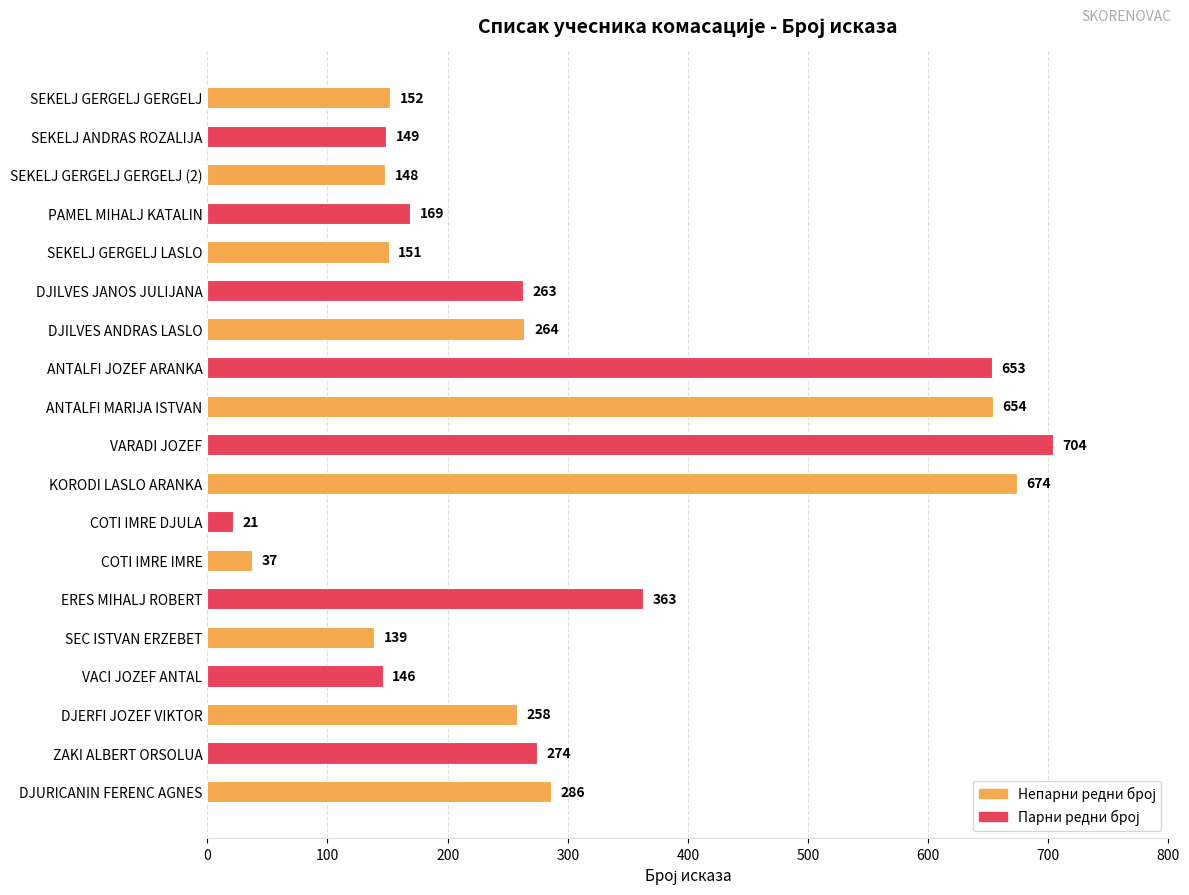

At which label is the value closest to 362?

ERES MIHALJ ROBERT